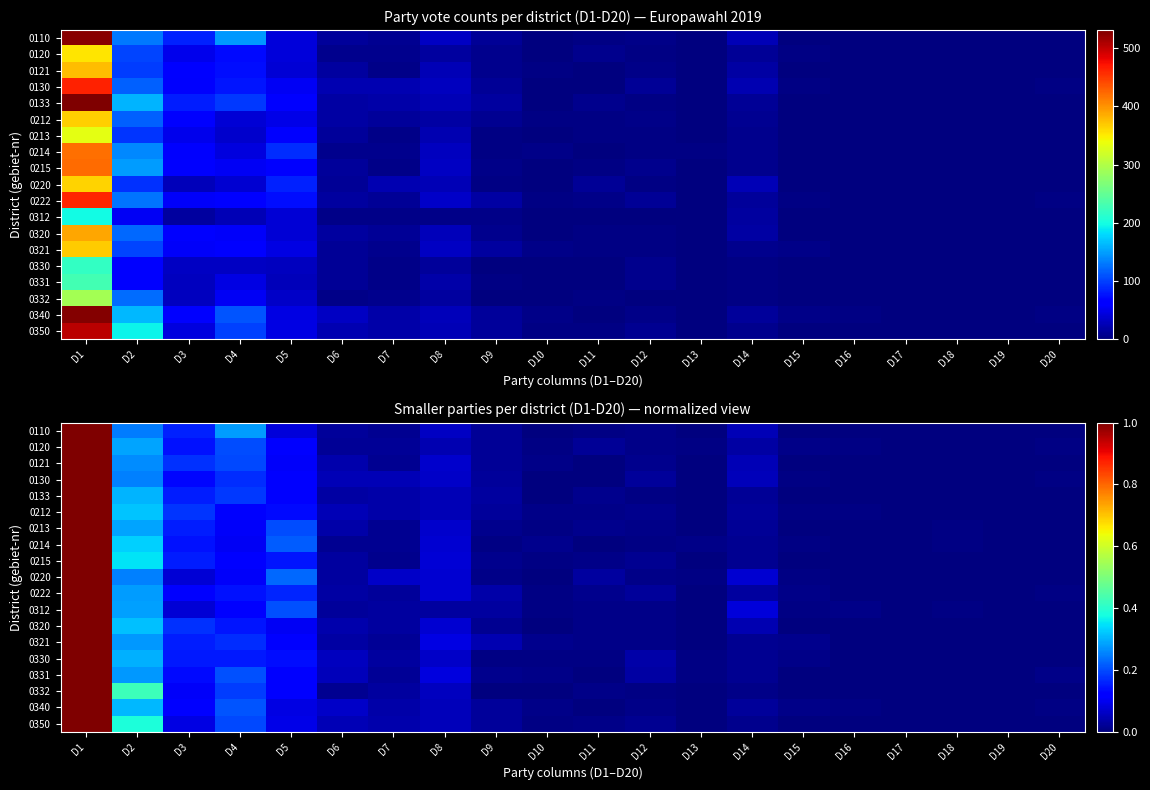

Which label corresponds to the largest value in the chart?

D1